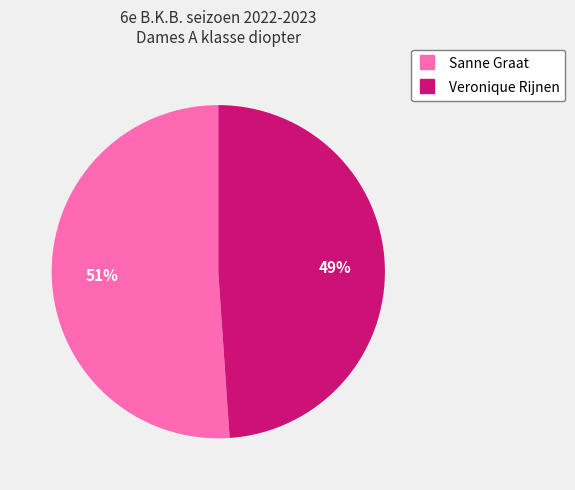

Is Veronique Rijnen the majority of the pie?

No